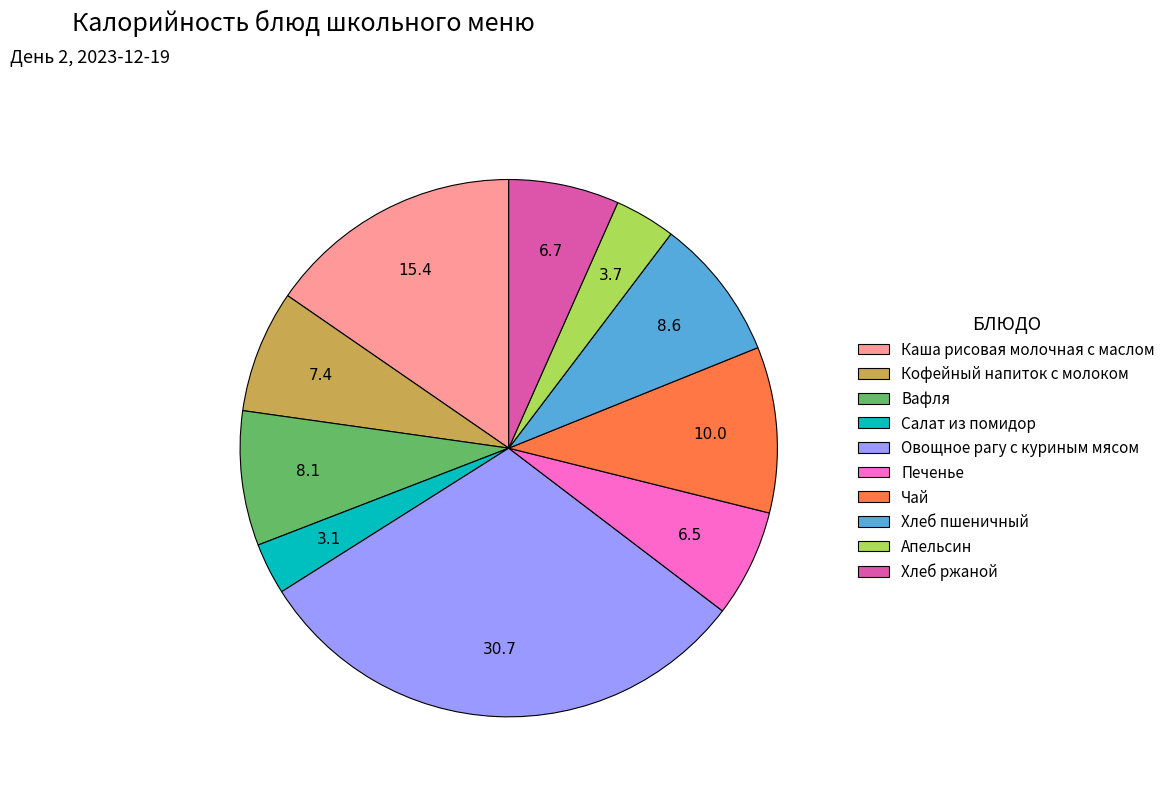

Is it true that Хлеб пшеничный is 9% of the pie?

True